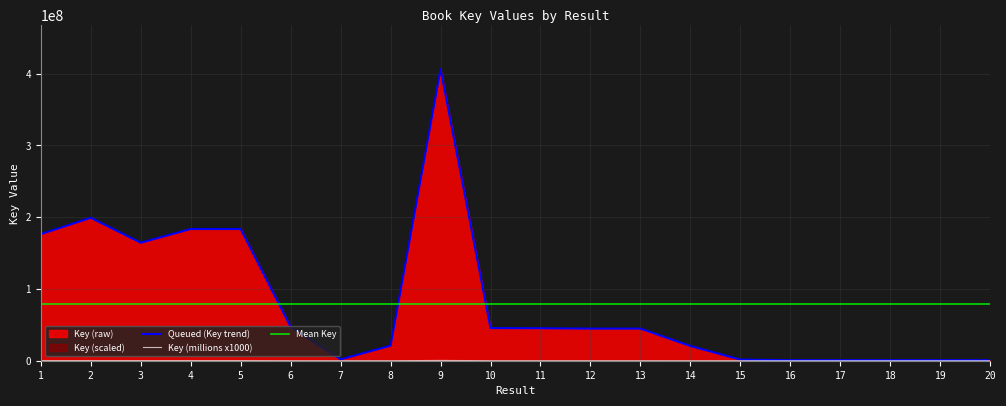

The Key series shows 29603277 at 14. True or false?

False